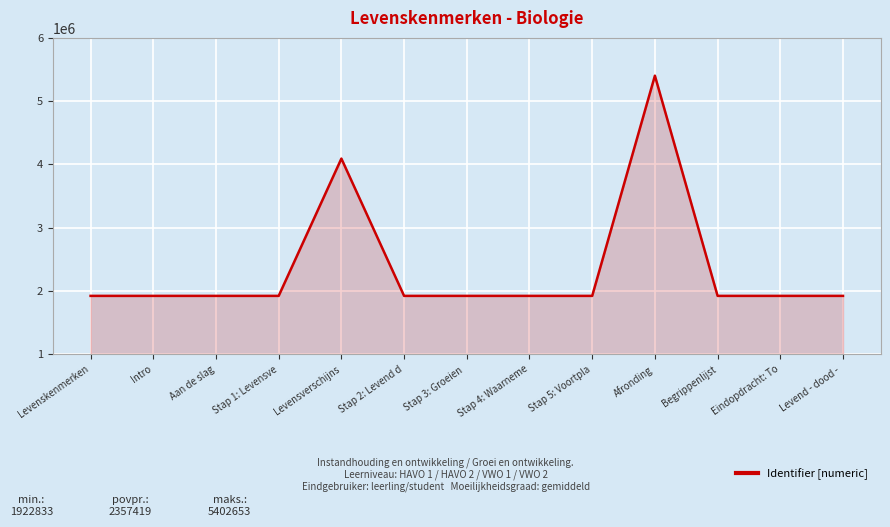

What is the difference between the second highest and minimum values?

2169642